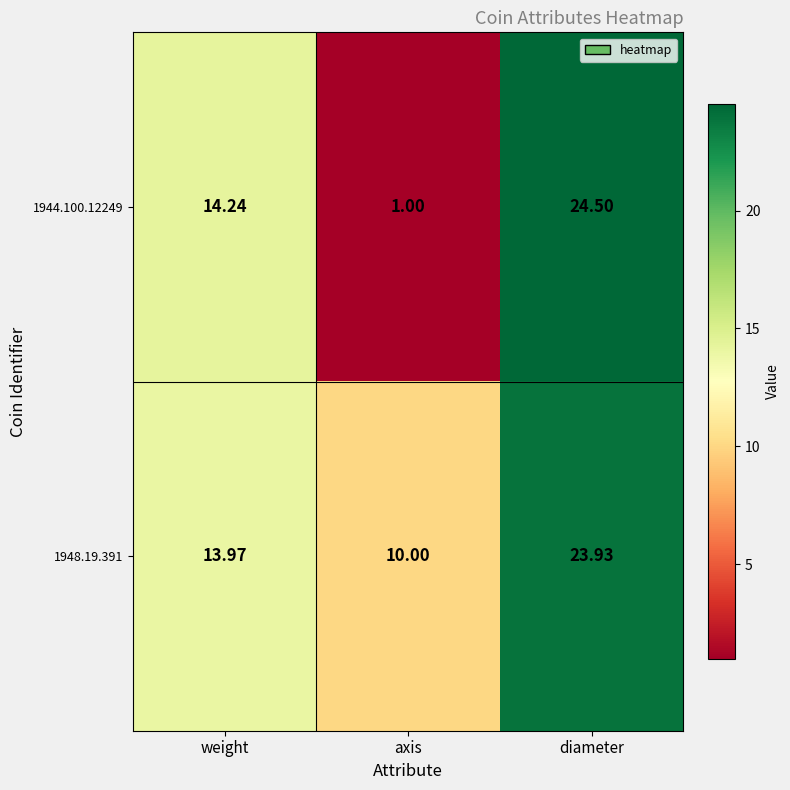

At which label is 1948.19.391 closest to 16?

weight